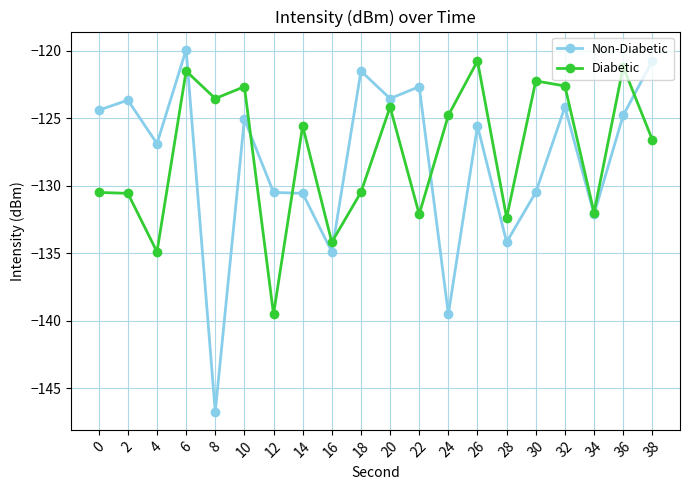

Which label corresponds to the smallest value in the chart?

8